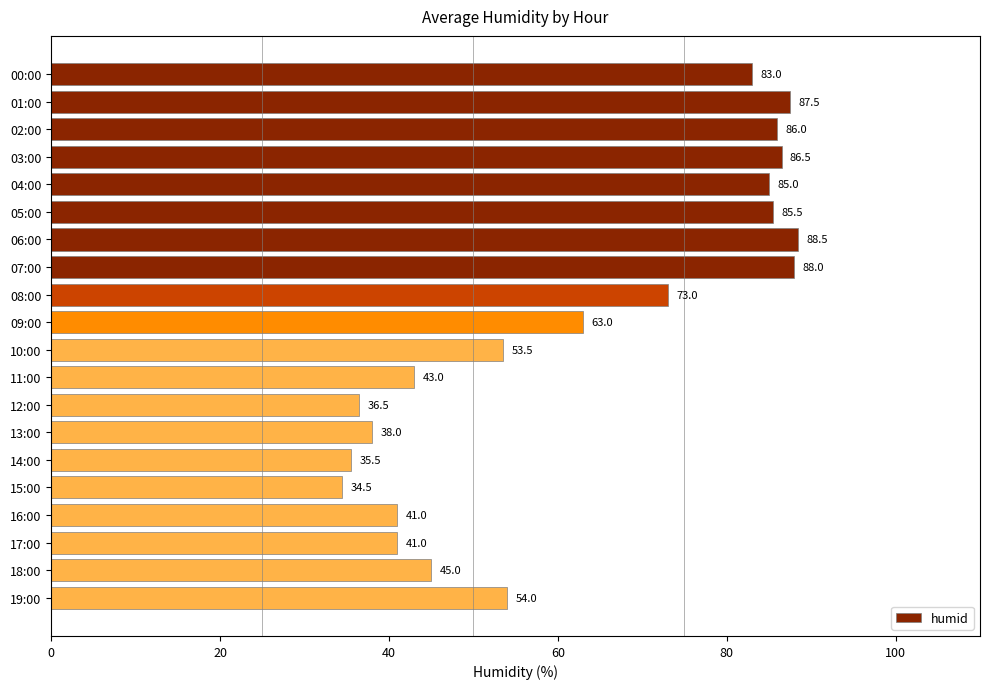

What position from the top is 18:00?

19